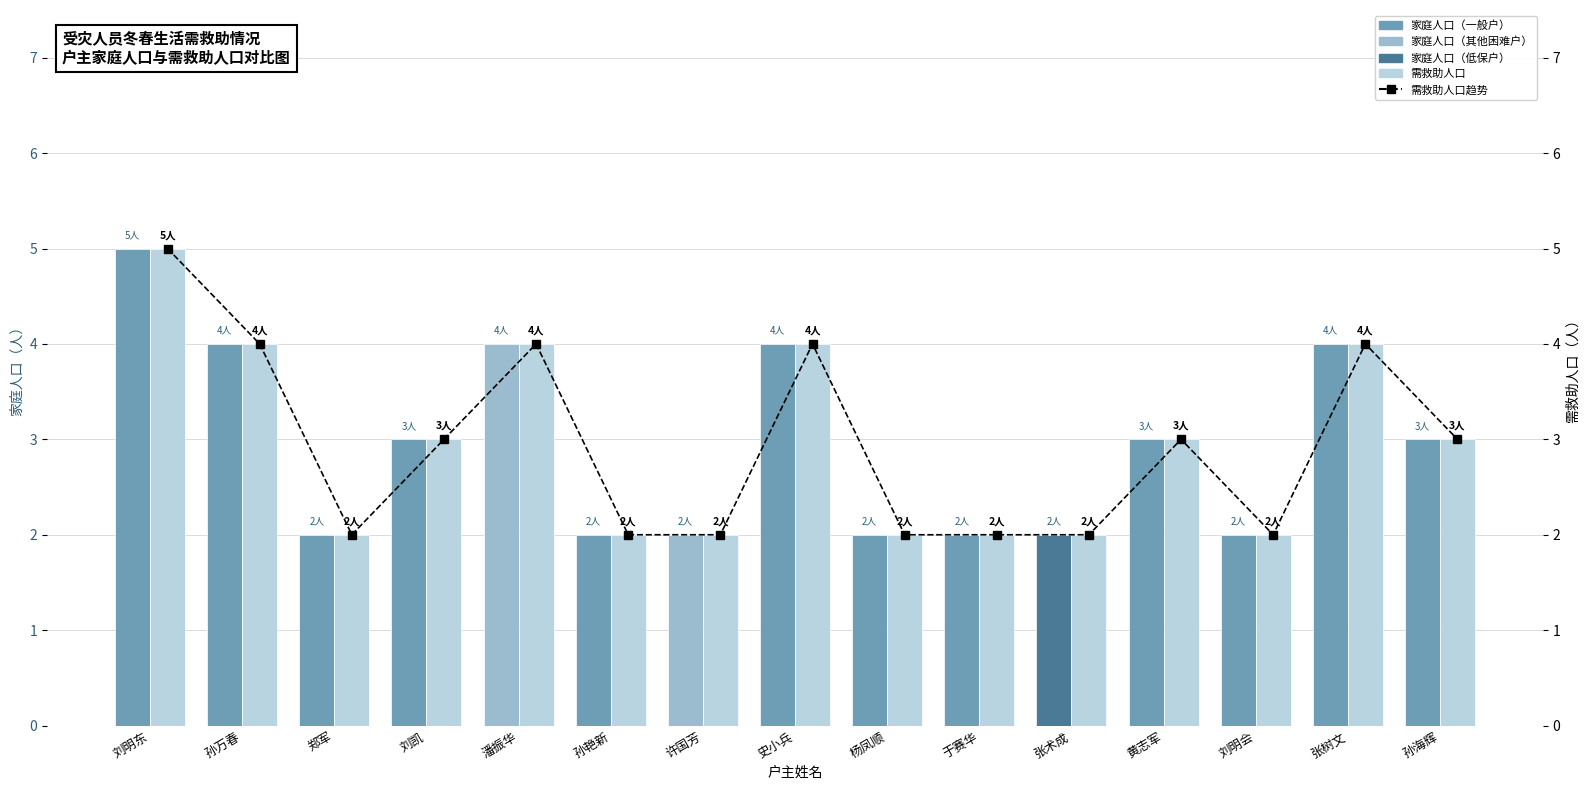

What position from the right is 张术成?

5